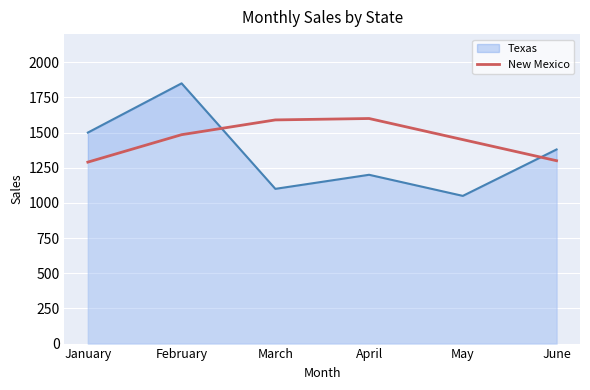

Which category has the highest value across all series?

February